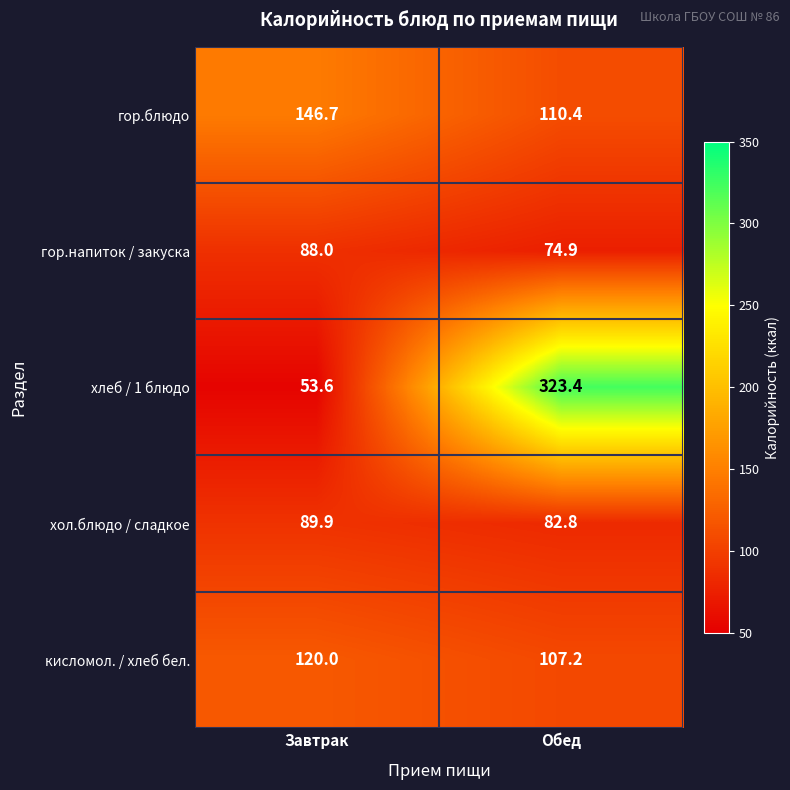

What is the average value of the кисломол. / хлеб бел. series?

113.6